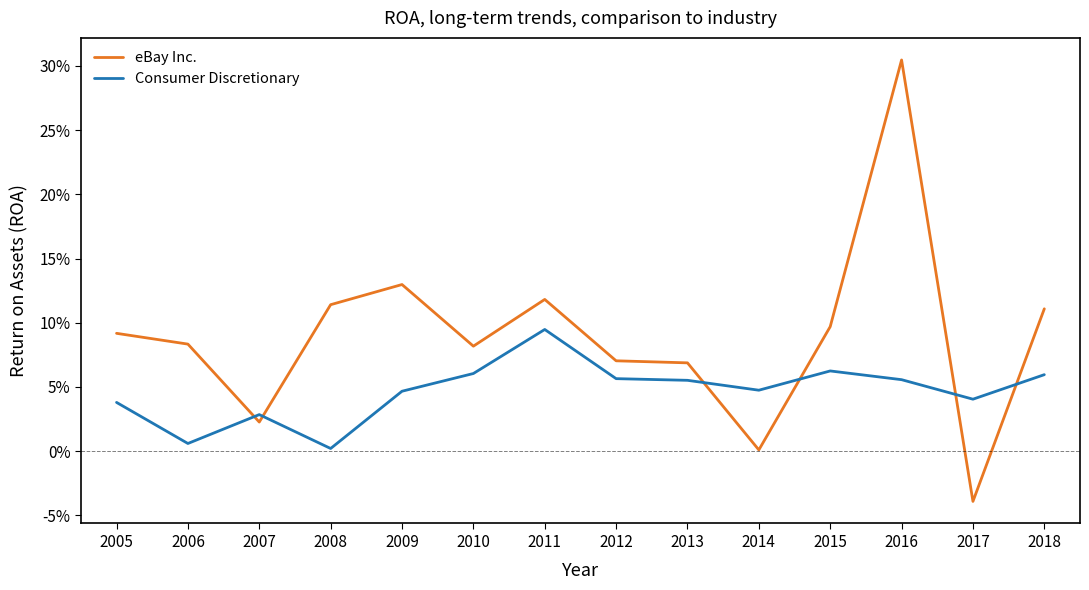

True or false: eBay Inc. has more than 1 points higher than both neighbors.

True